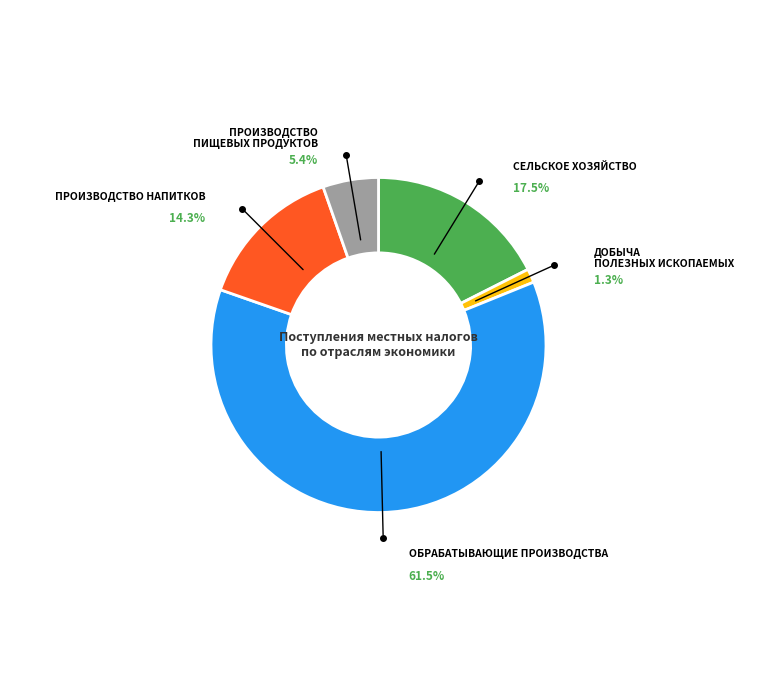

Is it true that Обрабатывающие производства is 61% of the pie?

True